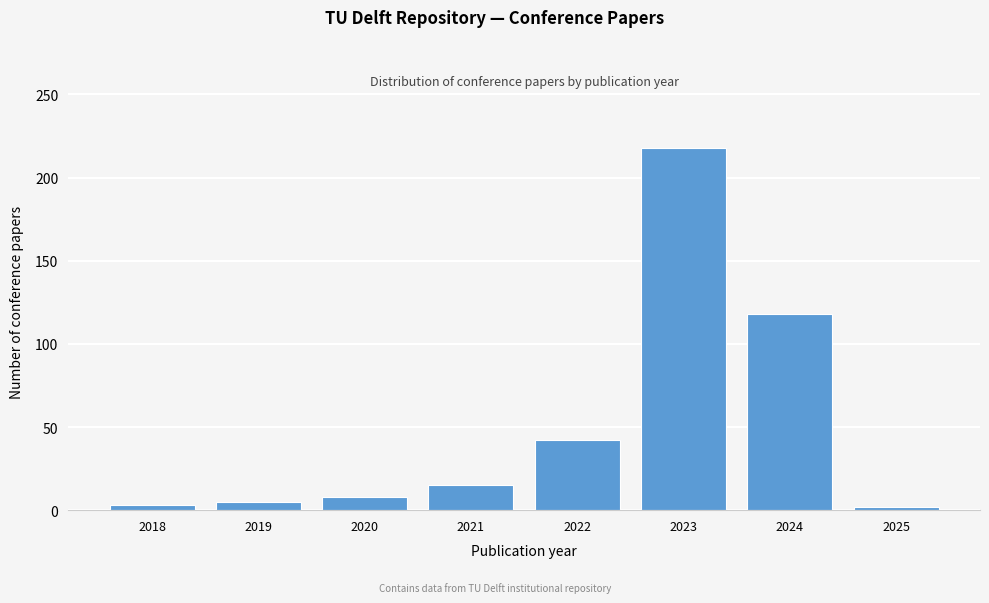

The chart shows a value of 118 at 2024. True or false?

True